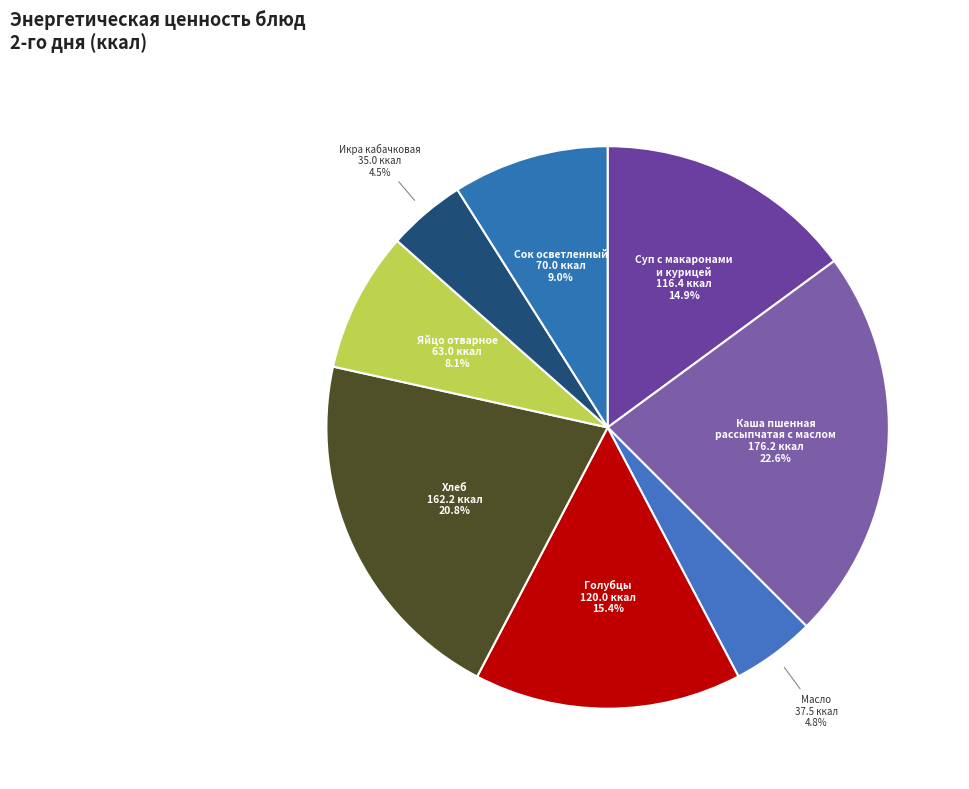

Which category has the biggest portion of the pie?

Каша пшенная рассыпчатая с маслом